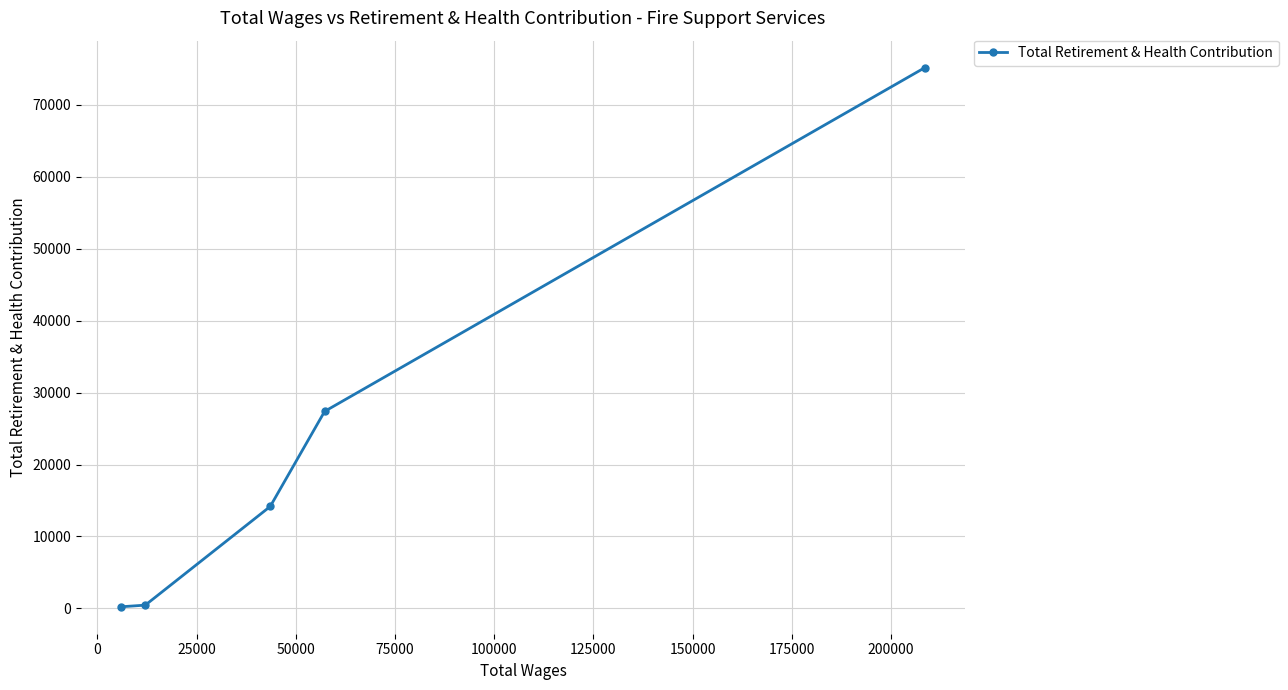

What is the greatest value displayed?

75170